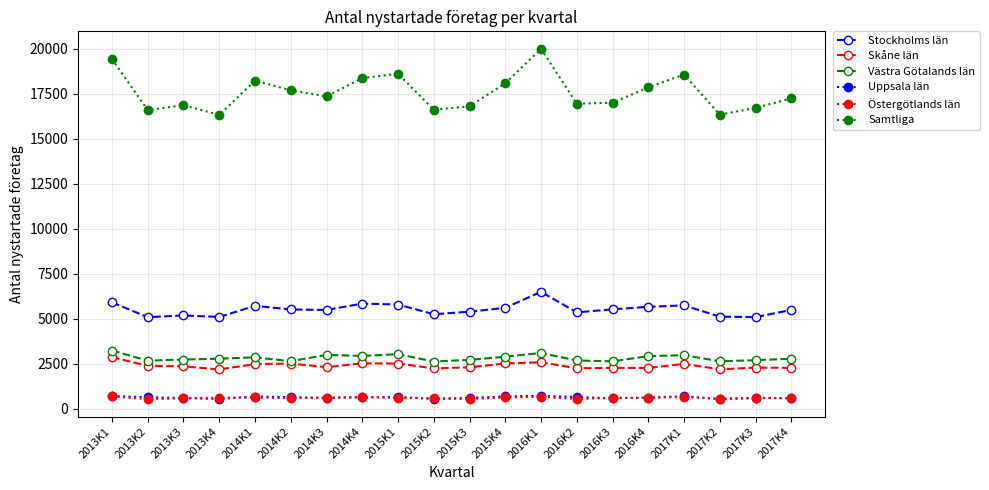

Is the value of Stockholms län at 2015K2 greater than the value of Skåne län at 2017K1?

Yes